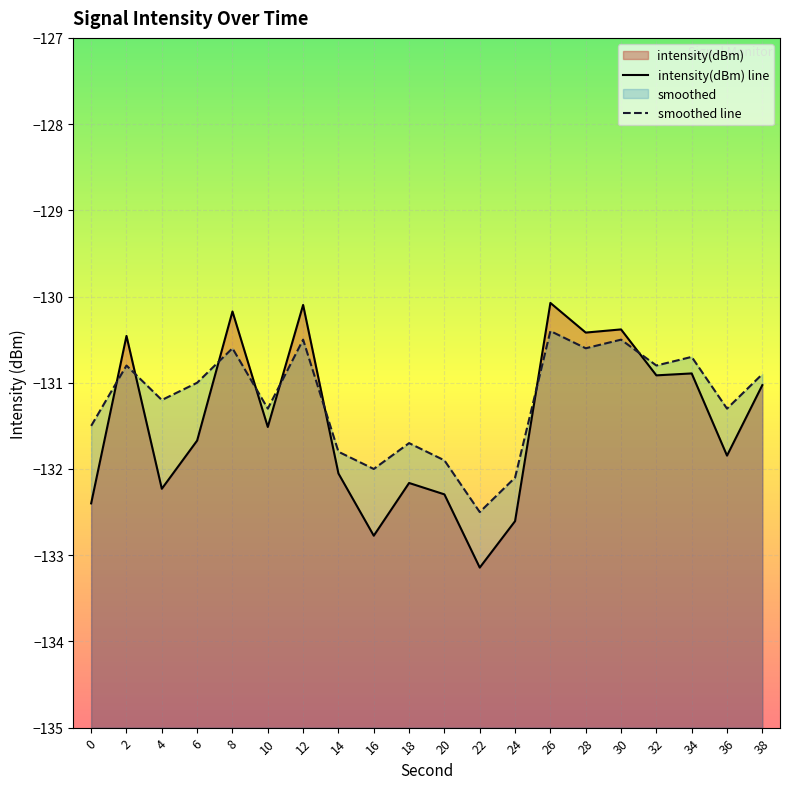

Which series has the largest range (max minus min)?

intensity(dBm) line